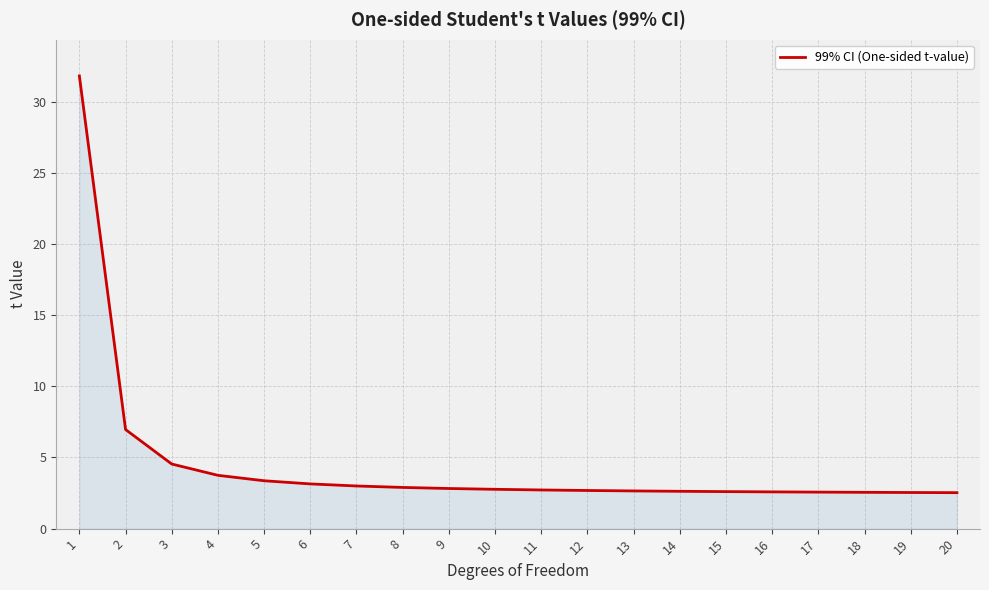

What is the greatest value displayed?

31.8